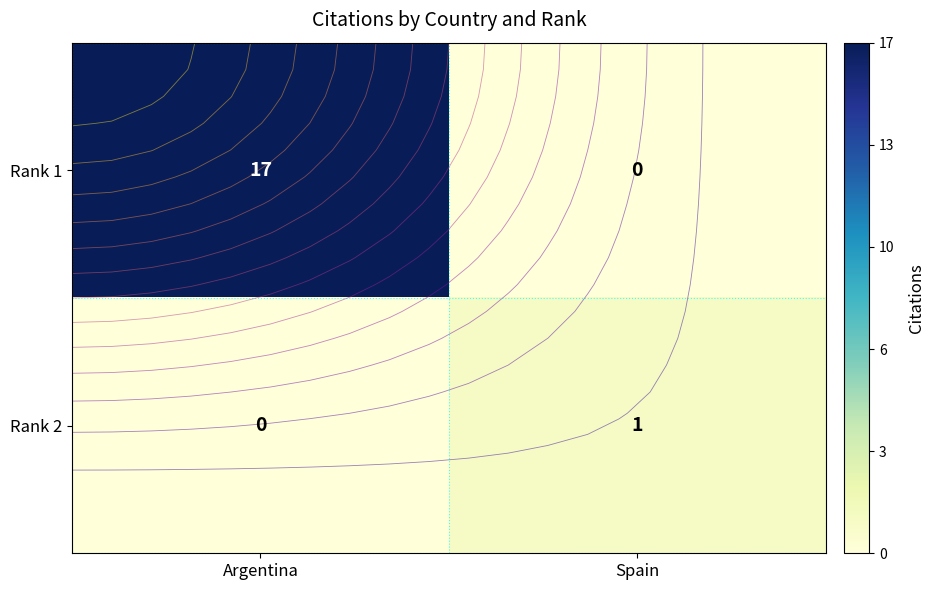

List the labels in order of Rank 2 value, largest first.

Spain, Argentina